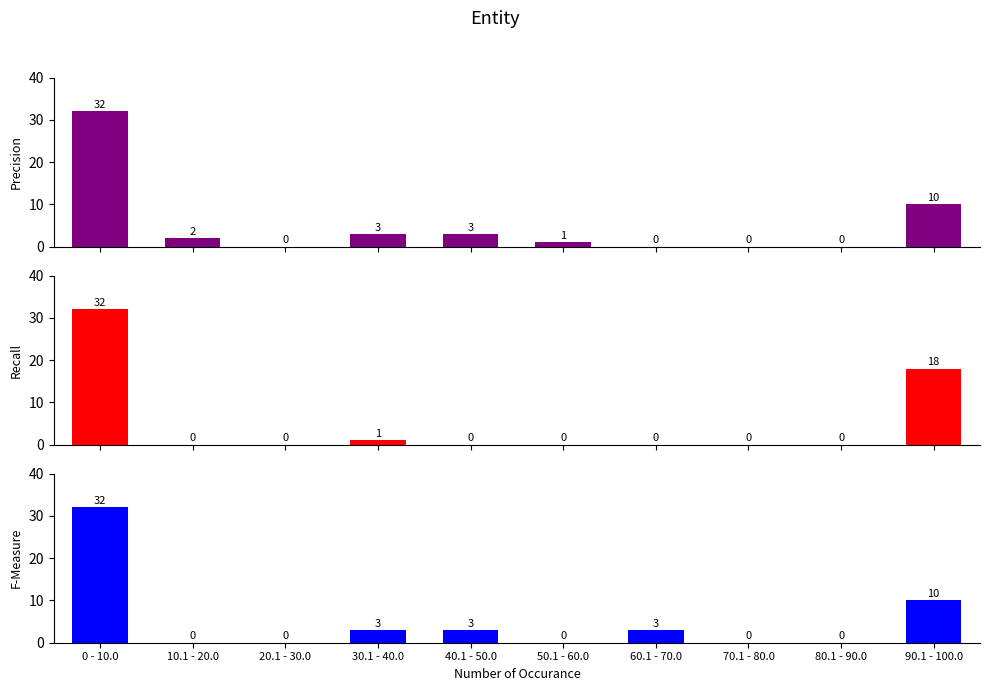

Which series has the largest total across all categories?

Precision